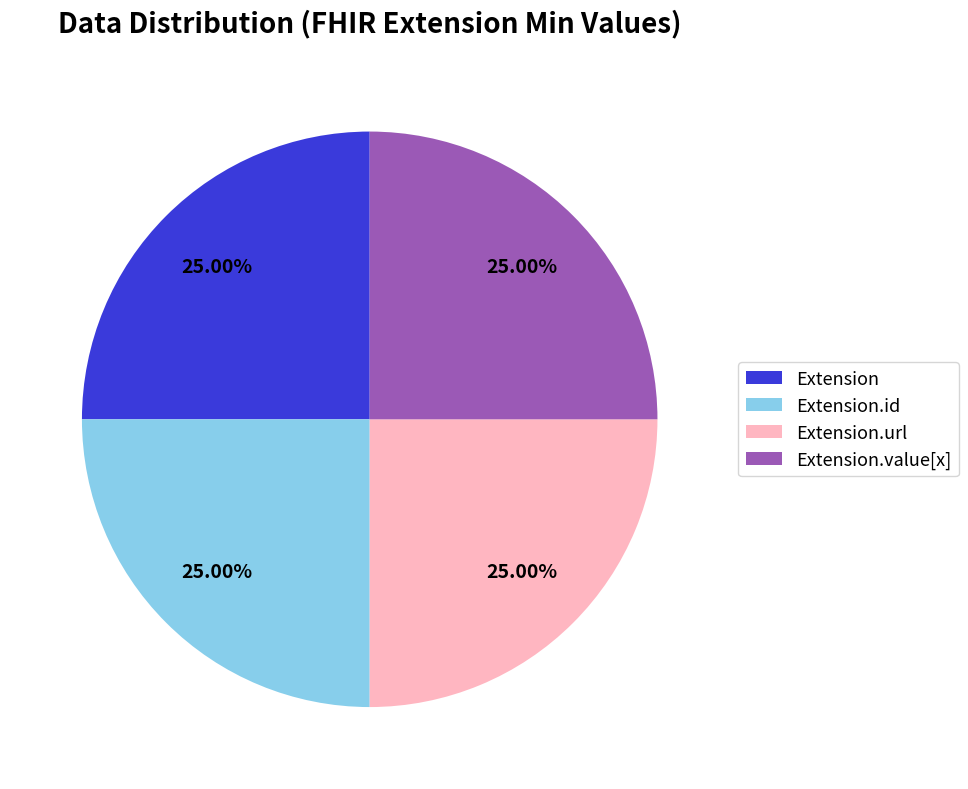

Combined, what portion of the pie is Extension.url and Extension.value[x]?

50.0%